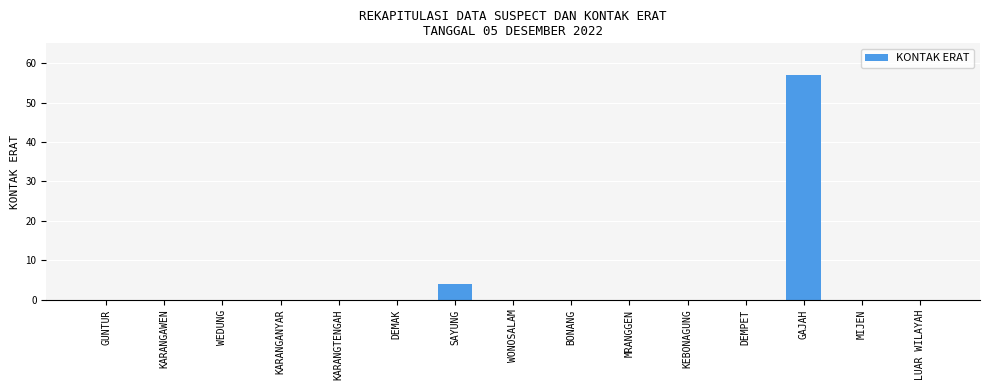

What is the change in value from SAYUNG to BONANG?

-4